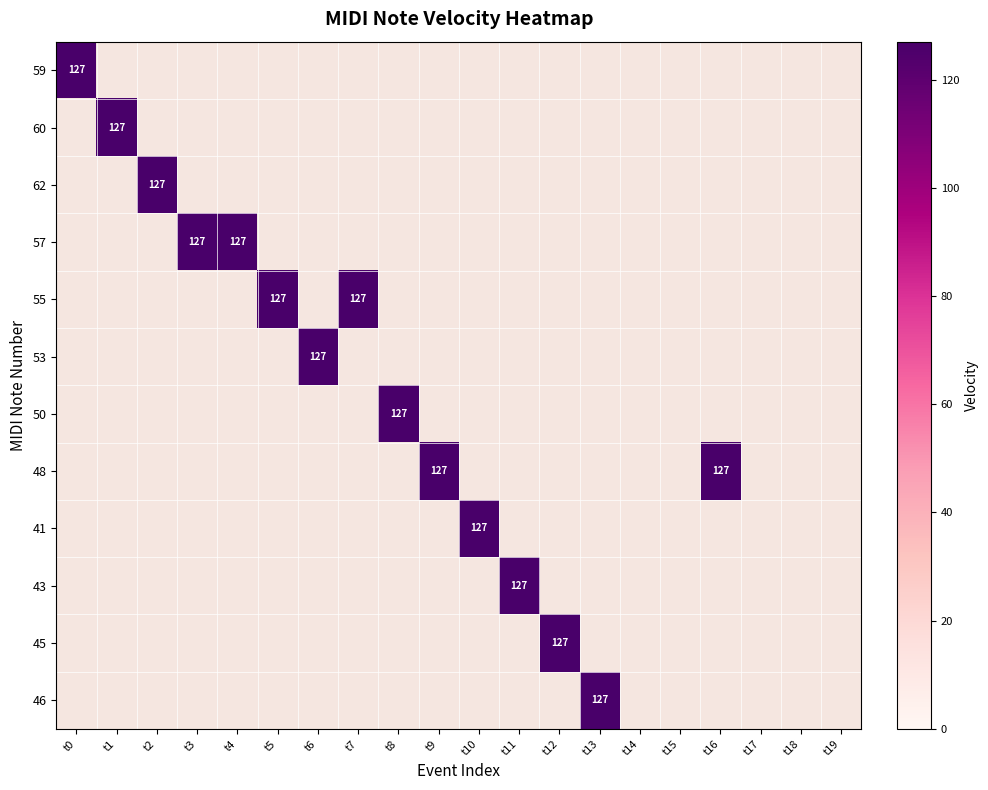

Reading left to right, transcribe all the data shown in this chart.

59: 0=127	1=0	2=0	3=0	4=0	5=0	6=0	7=0	8=0	9=0	10=0	11=0	12=0	13=0	14=0	15=0	16=0	17=0	18=0	19=0
60: 0=0	1=127	2=0	3=0	4=0	5=0	6=0	7=0	8=0	9=0	10=0	11=0	12=0	13=0	14=0	15=0	16=0	17=0	18=0	19=0
62: 0=0	1=0	2=127	3=0	4=0	5=0	6=0	7=0	8=0	9=0	10=0	11=0	12=0	13=0	14=0	15=0	16=0	17=0	18=0	19=0
57: 0=0	1=0	2=0	3=127	4=127	5=0	6=0	7=0	8=0	9=0	10=0	11=0	12=0	13=0	14=0	15=0	16=0	17=0	18=0	19=0
55: 0=0	1=0	2=0	3=0	4=0	5=127	6=0	7=127	8=0	9=0	10=0	11=0	12=0	13=0	14=0	15=0	16=0	17=0	18=0	19=0
53: 0=0	1=0	2=0	3=0	4=0	5=0	6=127	7=0	8=0	9=0	10=0	11=0	12=0	13=0	14=0	15=0	16=0	17=0	18=0	19=0
50: 0=0	1=0	2=0	3=0	4=0	5=0	6=0	7=0	8=127	9=0	10=0	11=0	12=0	13=0	14=0	15=0	16=0	17=0	18=0	19=0
48: 0=0	1=0	2=0	3=0	4=0	5=0	6=0	7=0	8=0	9=127	10=0	11=0	12=0	13=0	14=0	15=0	16=127	17=0	18=0	19=0
41: 0=0	1=0	2=0	3=0	4=0	5=0	6=0	7=0	8=0	9=0	10=127	11=0	12=0	13=0	14=0	15=0	16=0	17=0	18=0	19=0
43: 0=0	1=0	2=0	3=0	4=0	5=0	6=0	7=0	8=0	9=0	10=0	11=127	12=0	13=0	14=0	15=0	16=0	17=0	18=0	19=0
45: 0=0	1=0	2=0	3=0	4=0	5=0	6=0	7=0	8=0	9=0	10=0	11=0	12=127	13=0	14=0	15=0	16=0	17=0	18=0	19=0
46: 0=0	1=0	2=0	3=0	4=0	5=0	6=0	7=0	8=0	9=0	10=0	11=0	12=0	13=127	14=0	15=0	16=0	17=0	18=0	19=0